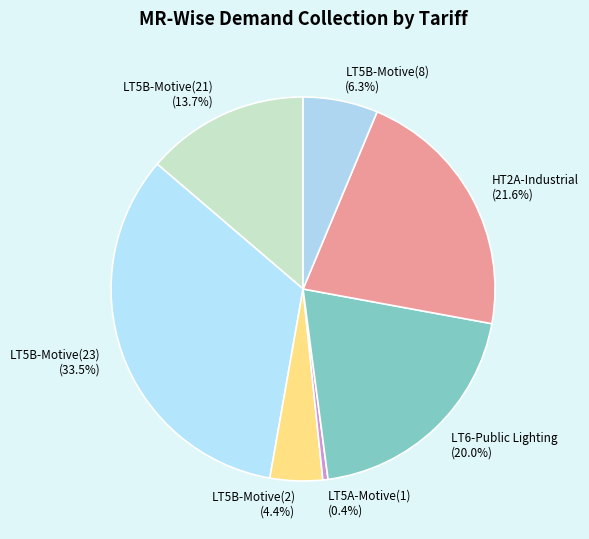

What is the largest slice in the pie chart?

LT5B-Motive(23)